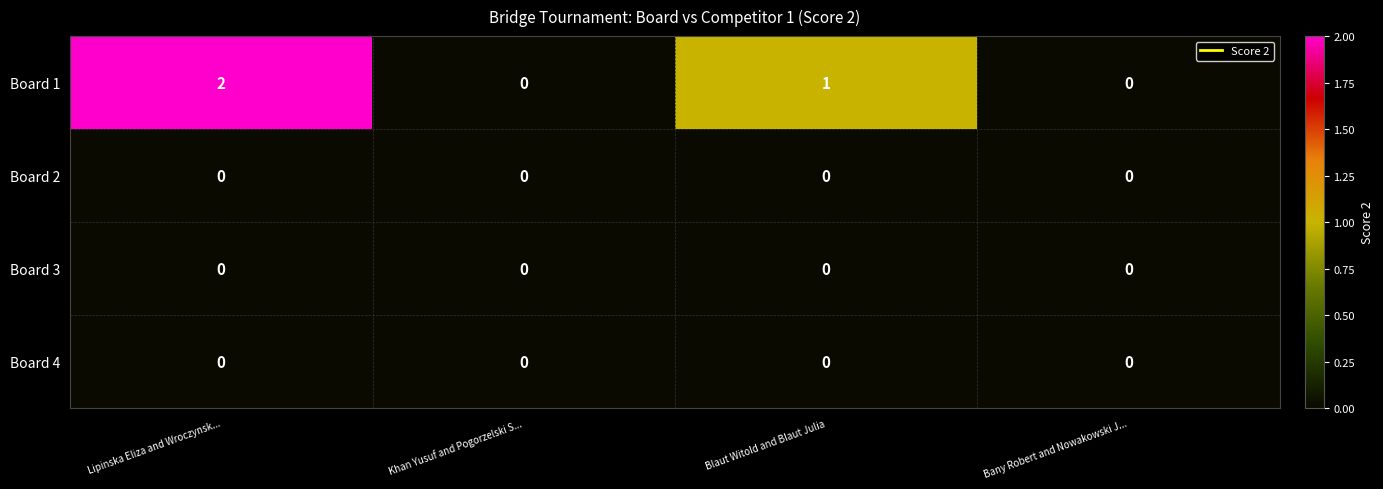

Count the number of categories in the chart.

4